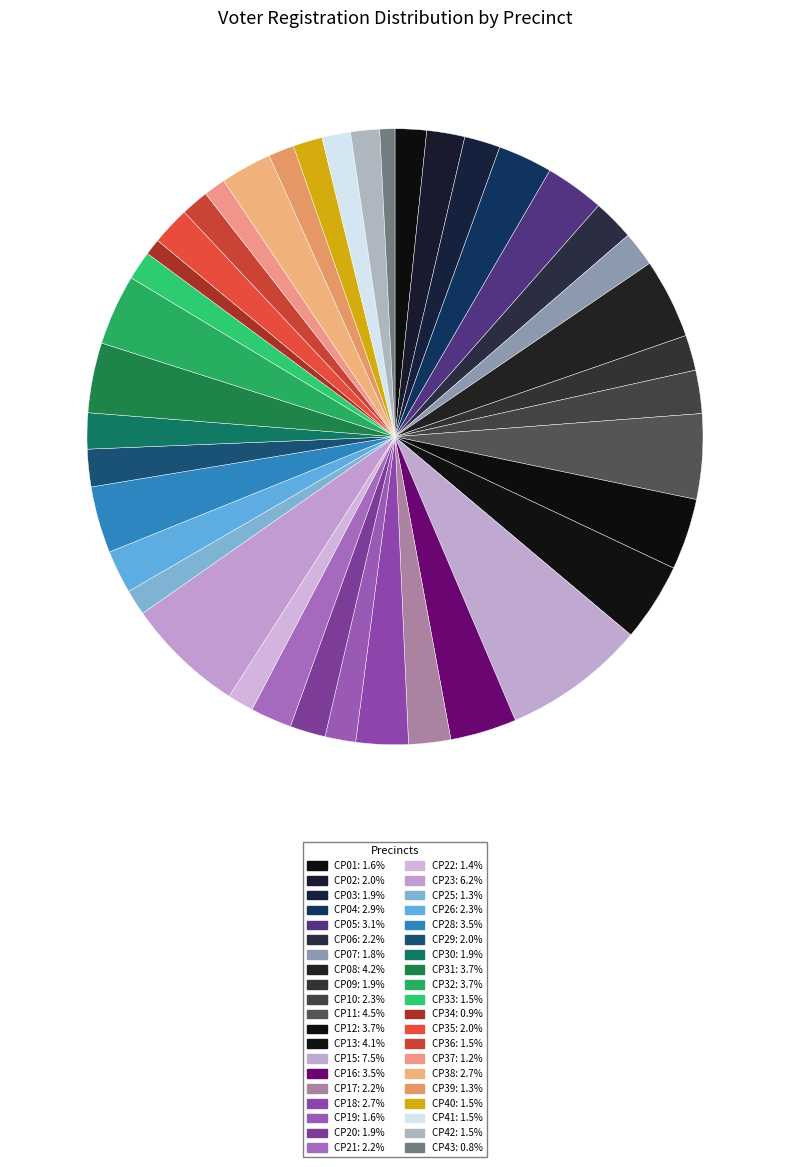

What is the smallest slice in the pie chart?

CP43